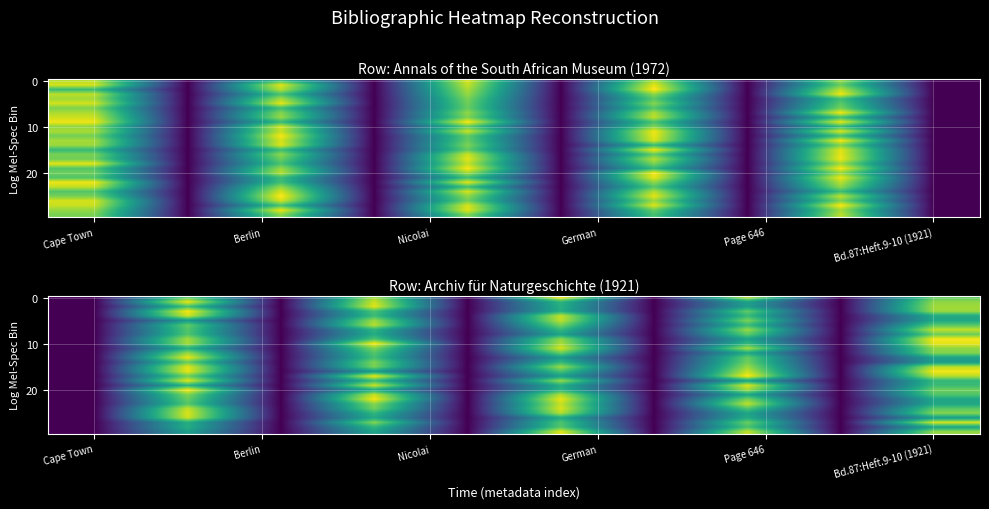

Which label corresponds to the smallest value in the chart?

Cape Town